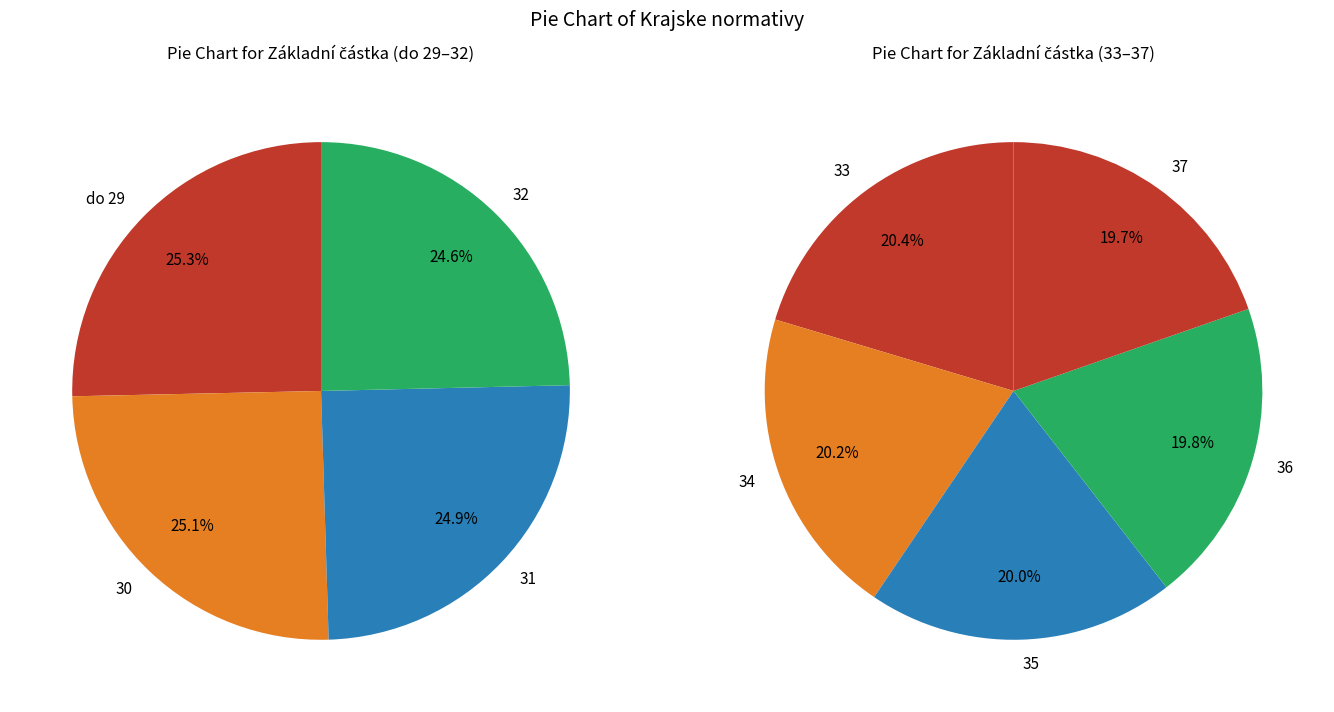

To the nearest percent, what is the difference between the largest and smallest slice percentages?

1%